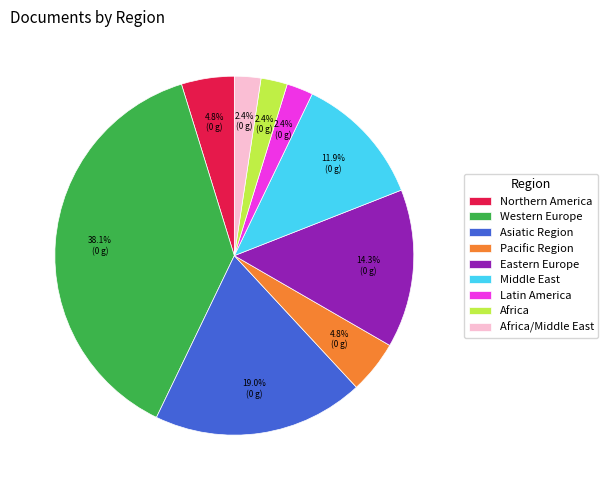

What percentage is the Pacific Region slice, to the nearest percent?

5%